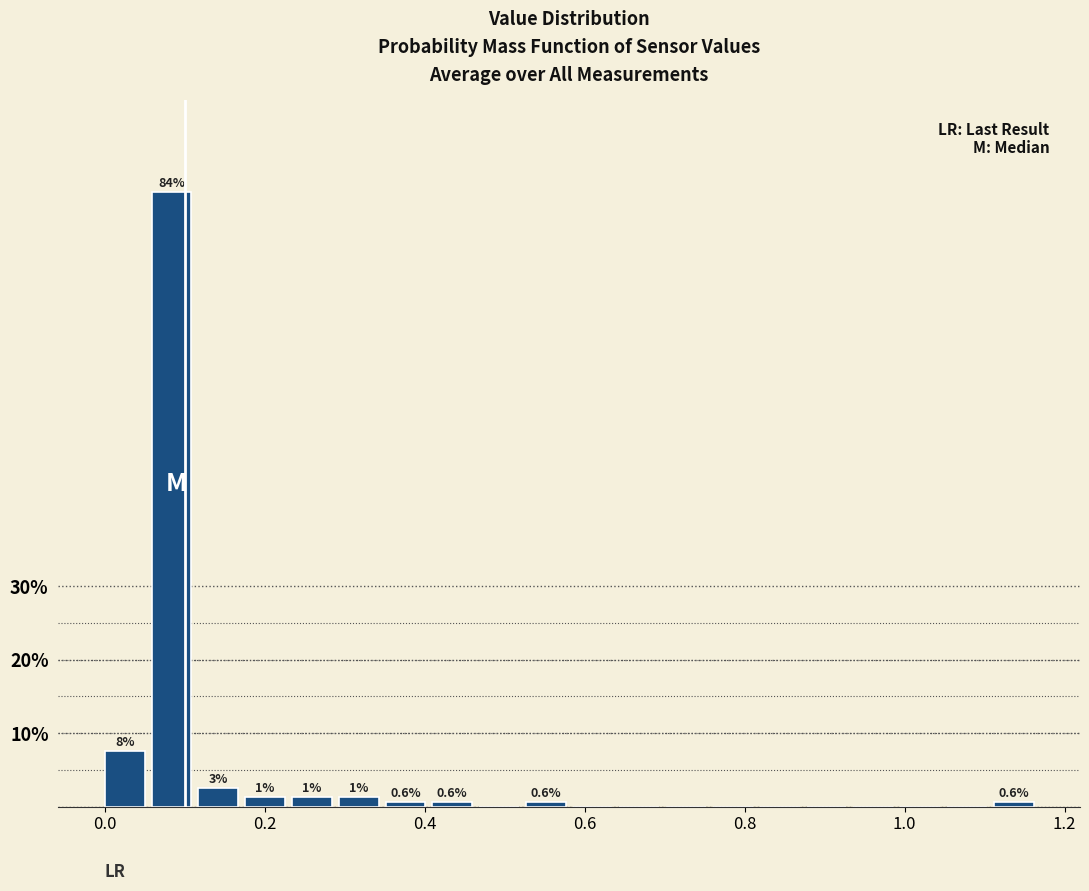

Around what value on the x-axis is the tallest bar? Give the approximate position of its centre, as read against the axis.

0.08